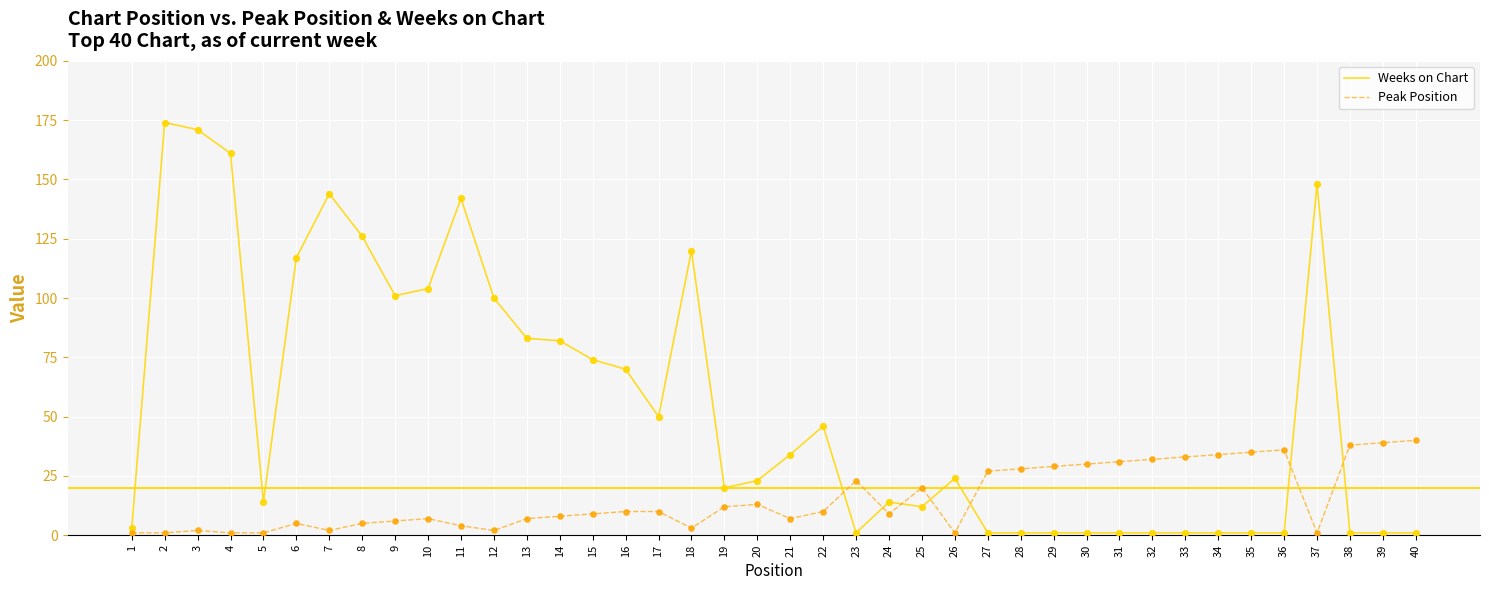

Between 7 and 17, which series saw the biggest shift?

Weeks on Chart